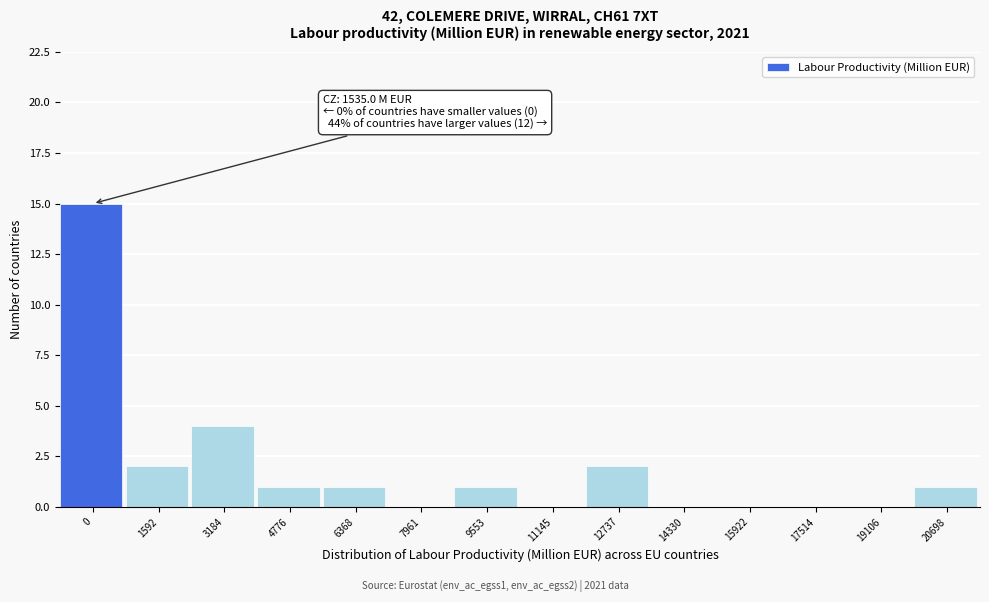

Reading left to right, transcribe all the data shown in this chart.

0=15	1592=2	3184=4	4776=1	6368=1	7961=0	9553=1	11145=0	12737=2	14330=0	15922=0	17514=0	19106=0	20698=1